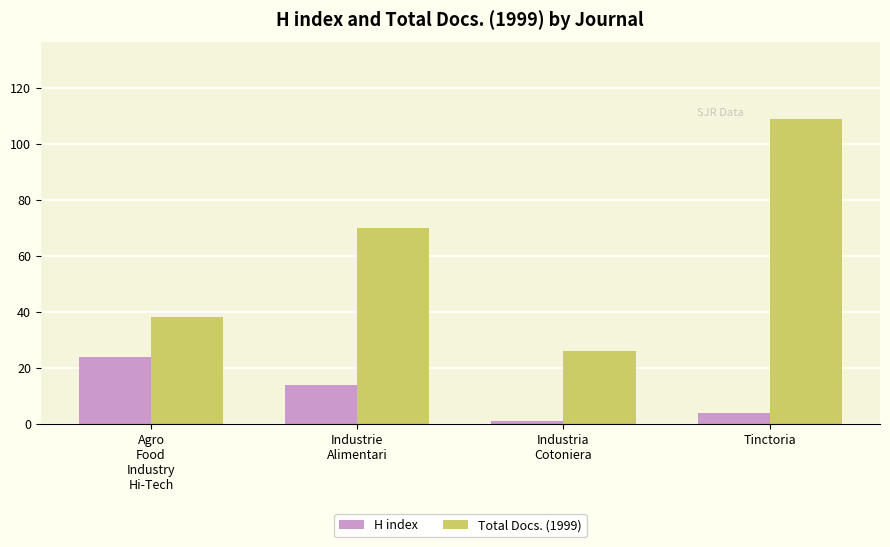

What are all the series names shown in the legend?

H index, Total Docs. (1999)